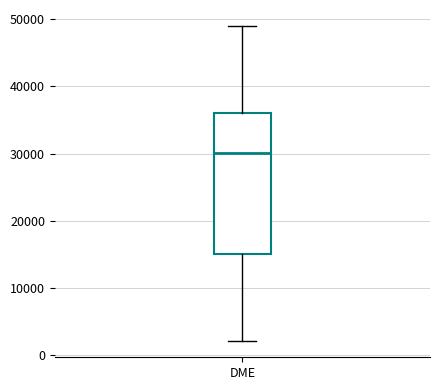

Read this box plot against the y-axis: the position of the median line, the range covered by the box, and the ends of both whiskers. The values are not printed on the chart, so give them approximately, as read against the axis.

median 30000, box 15000 to 36000, whiskers 2000 to 49000